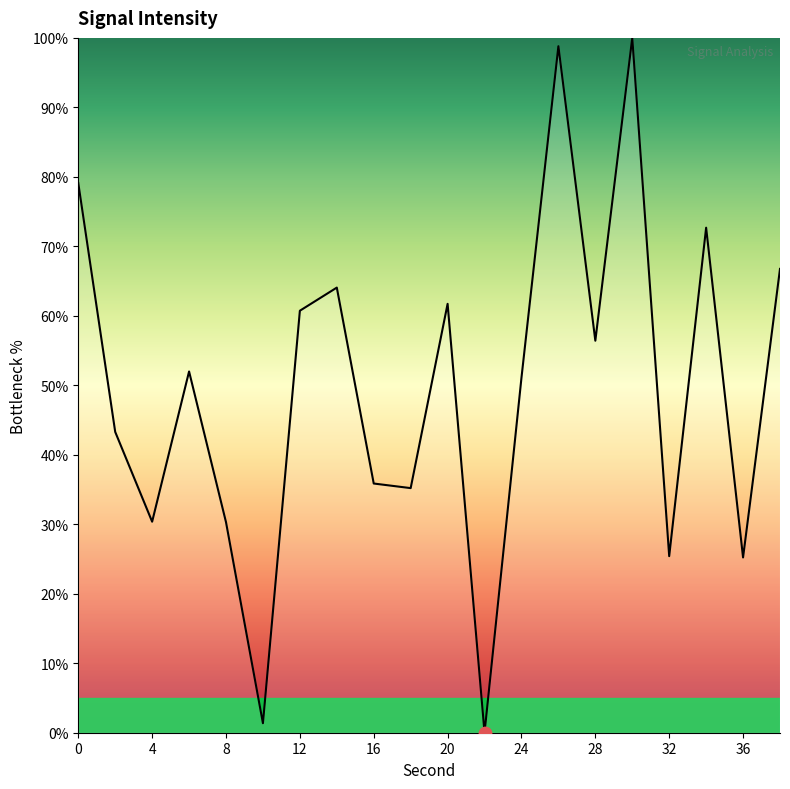

What is the maximum value shown in the chart?

100.0